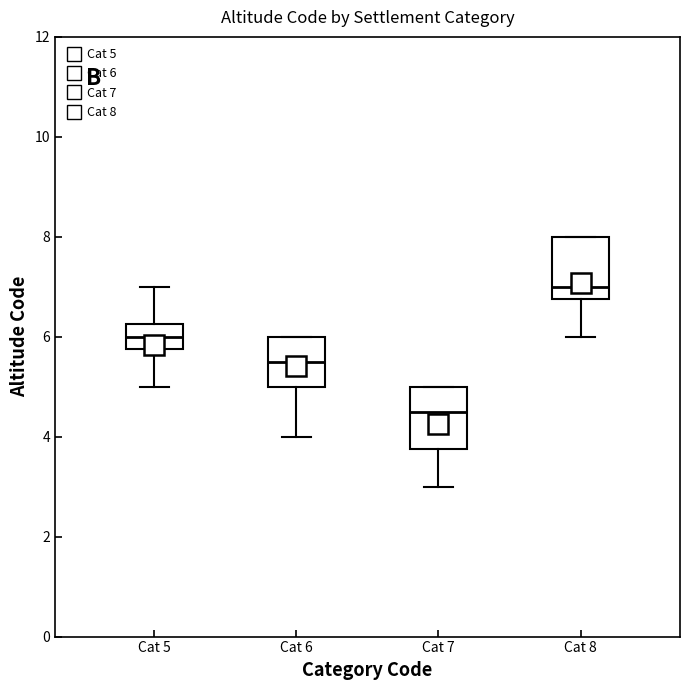

Which box's median line is the highest?

Cat 8